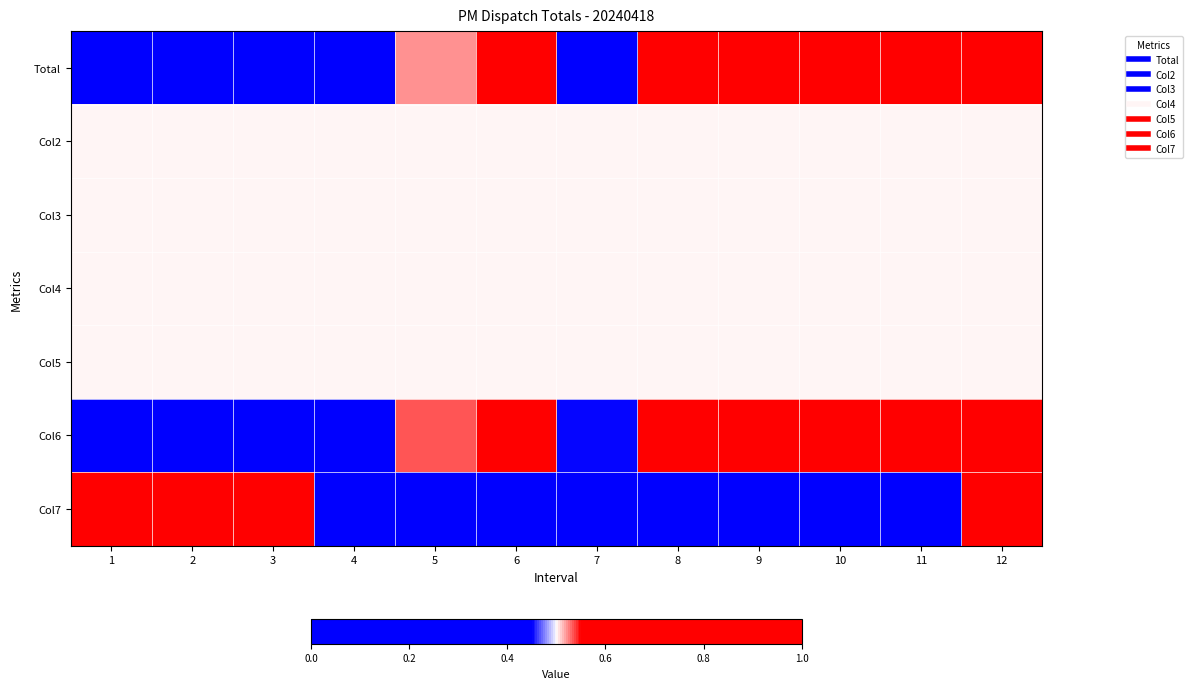

Between 10 and 5, which is larger?

10